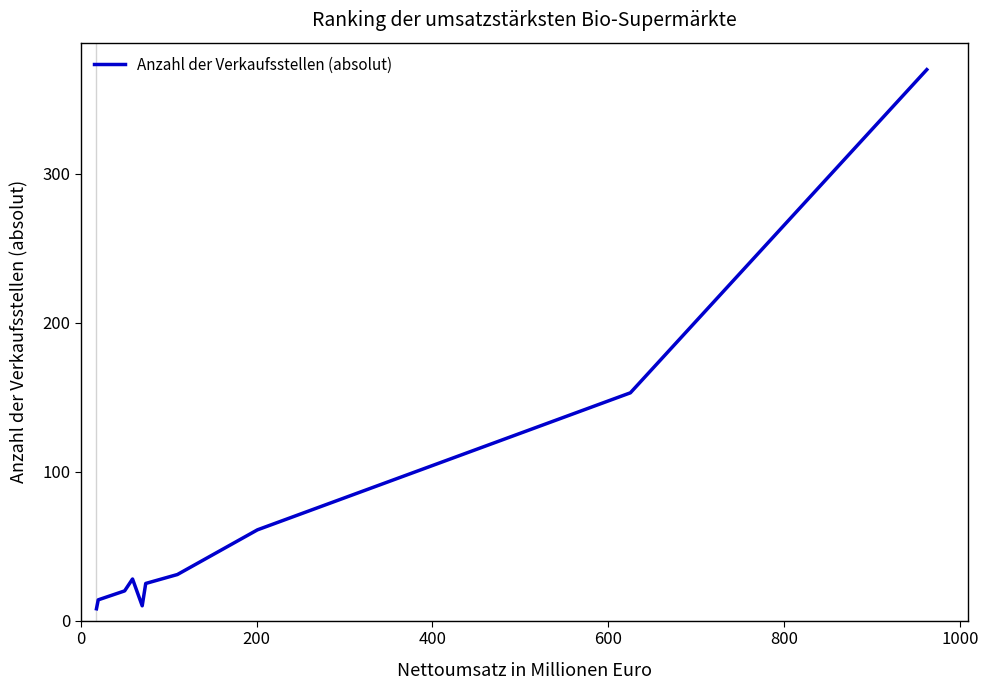

How many lines are shown in the chart?

1